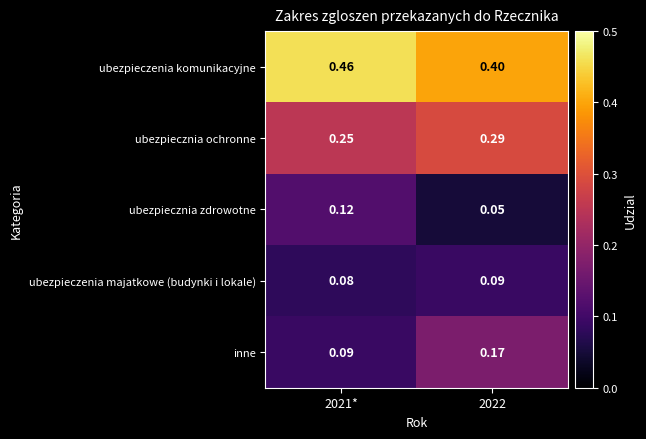

Which series has the largest total across all categories?

ubezpieczenia komunikacyjne